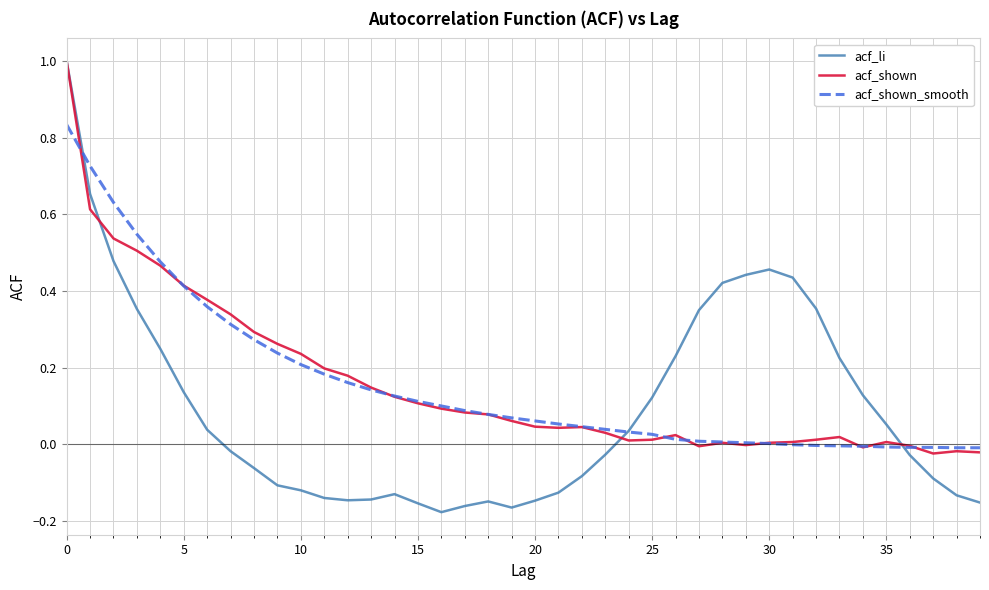

What is the maximum value shown in the chart?

1.0